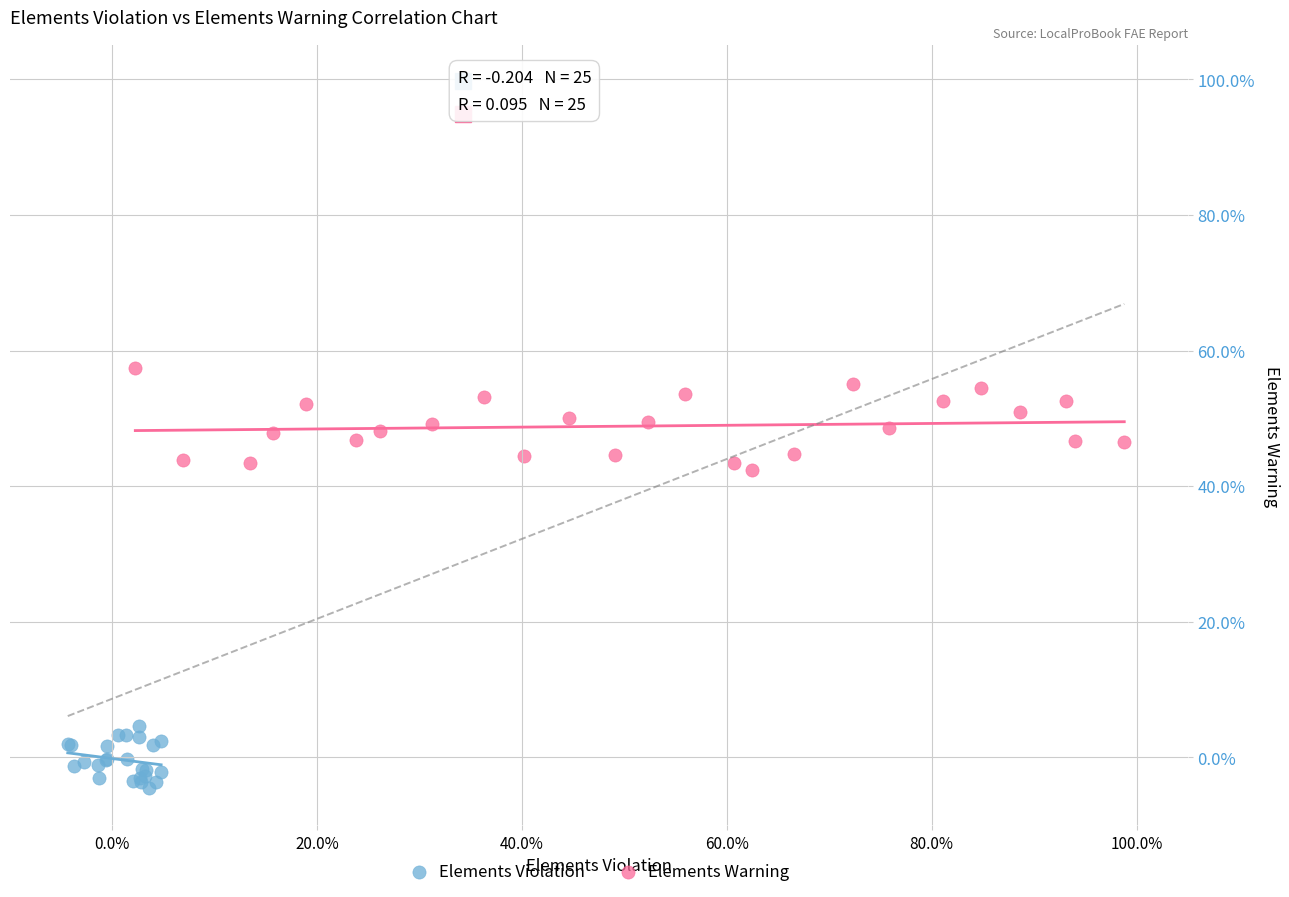

Which series contains the highest Y value?

Elements Warning